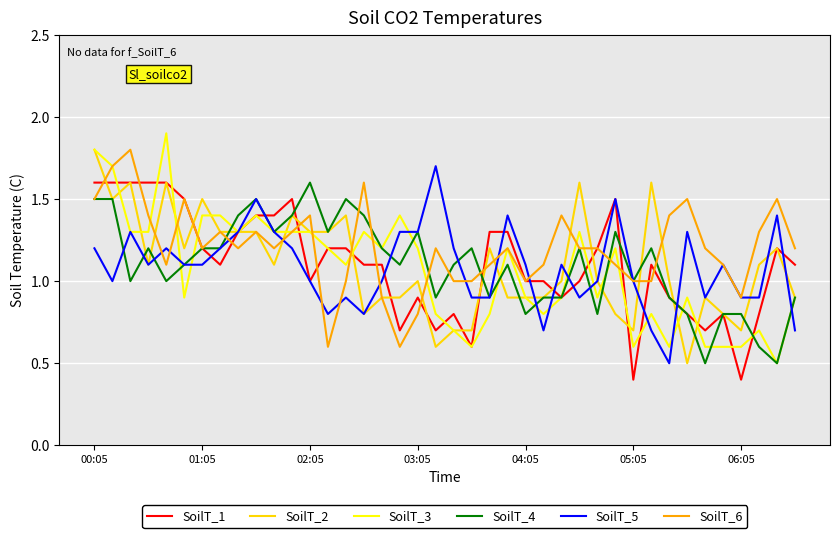

What is the greatest value displayed?

1.9